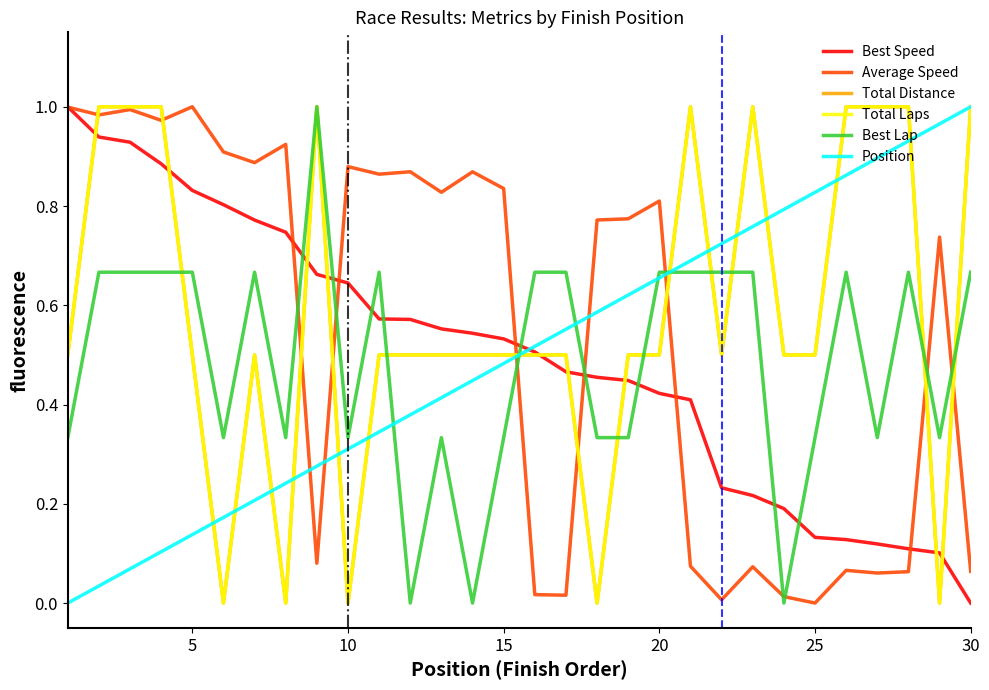

Is this an area chart (filled region under the line)?

No